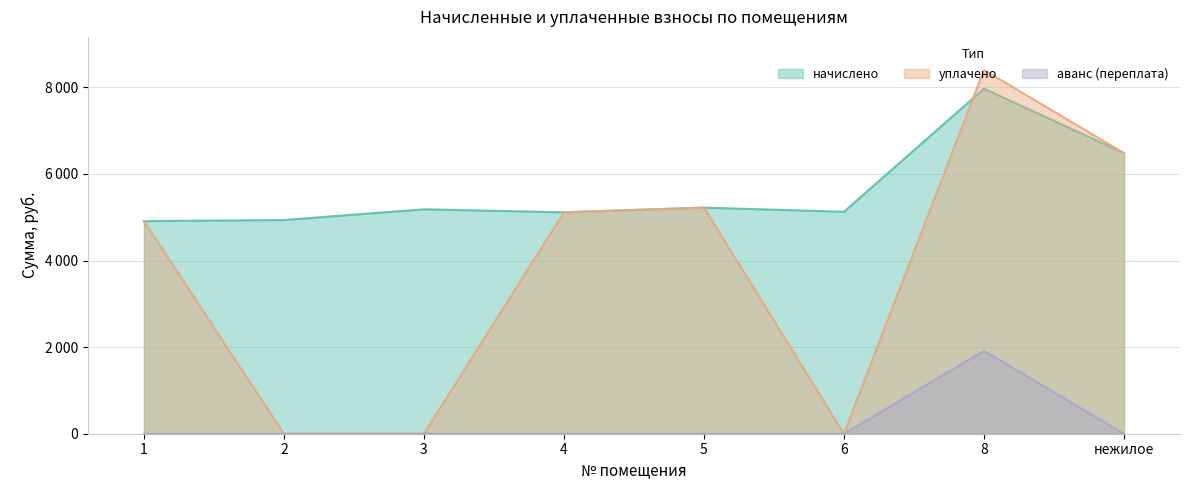

How many values in the начислено series exceed 5183?

4